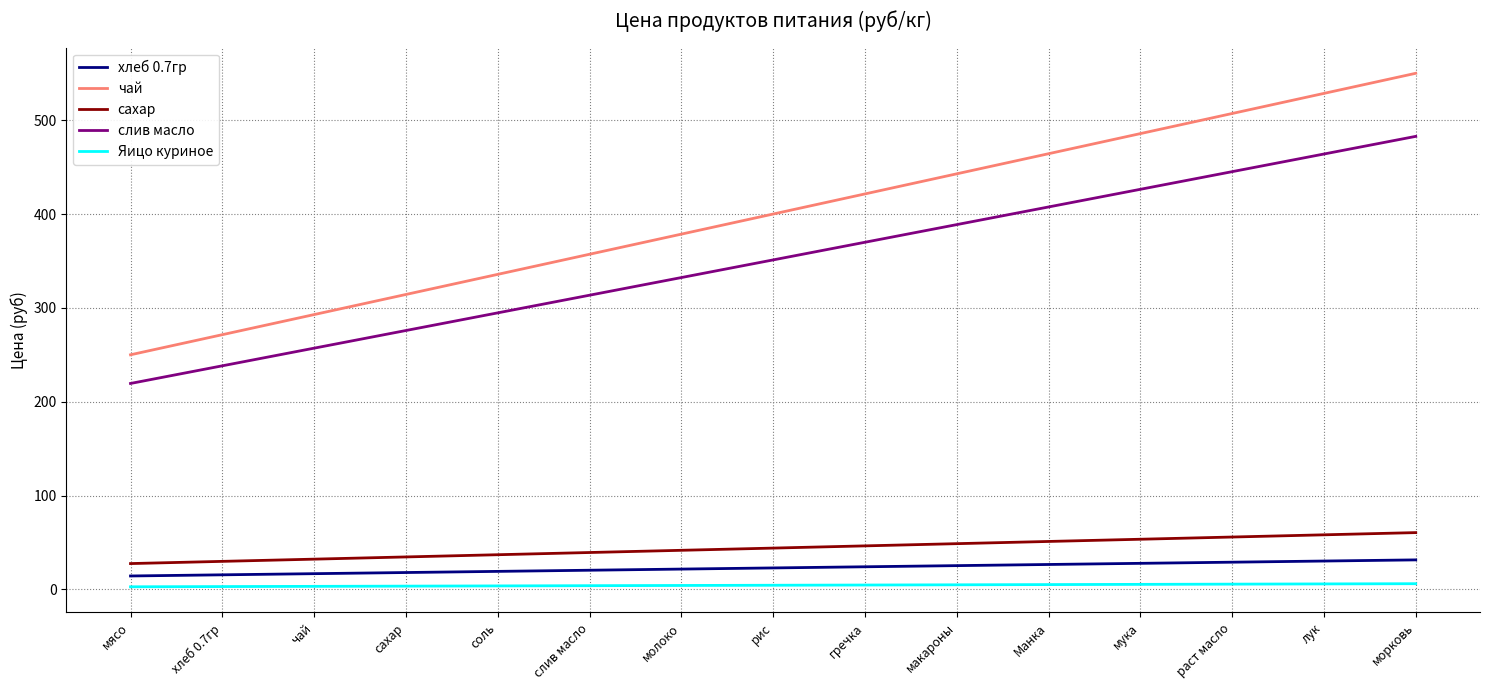

At which category is the sum across all series the highest?

морковь